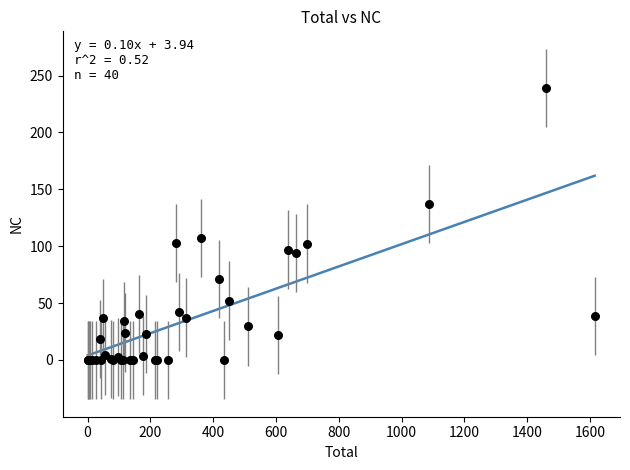

What Y value in the scatter plot is closest to 119?

107.1